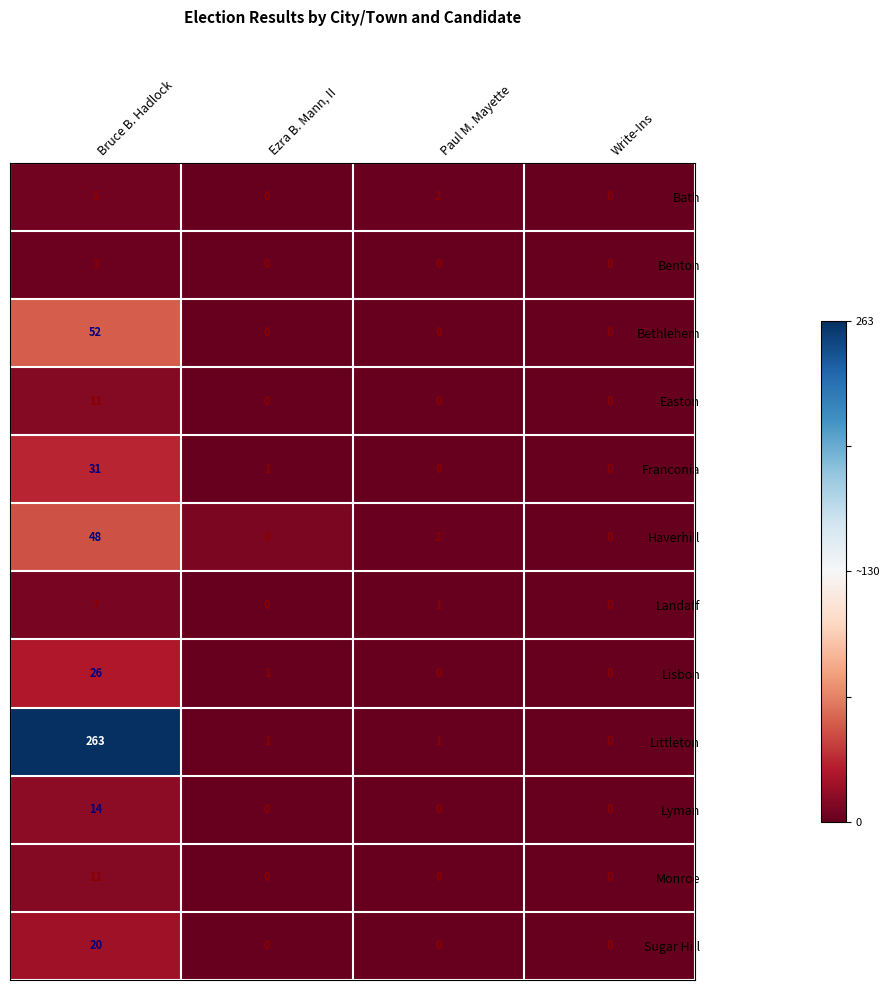

What is the greatest value displayed?

263